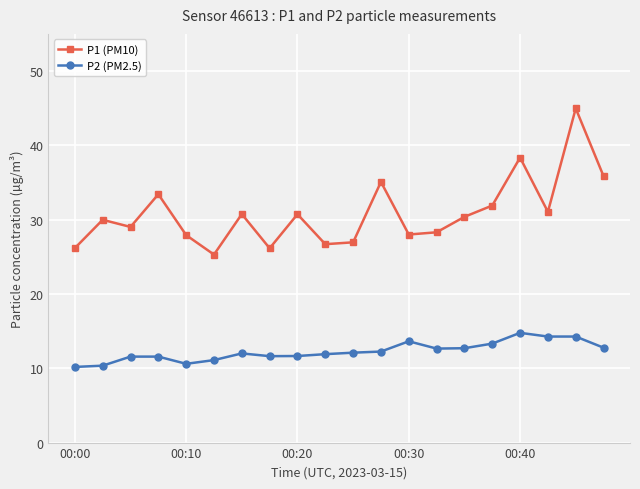

True or false: P1 (PM10) and P2 (PM2.5) intersect in this chart.

False